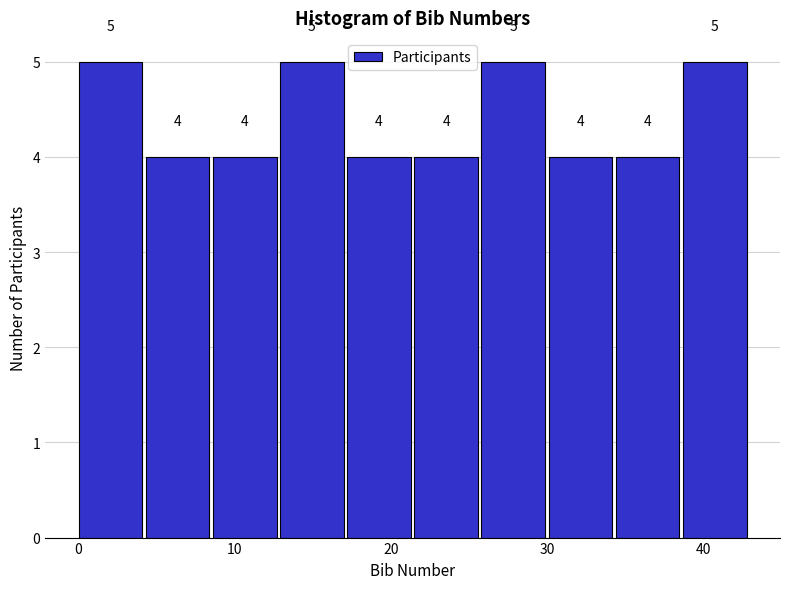

Reading left to right, transcribe this chart: for each bar, give the range it covers on the x-axis and its height. The bar edges are not printed on the chart, so give them approximately, as read against the axis.

0.0 to 4.3: 5
4.3 to 8.6: 4
8.6 to 12.9: 4
12.9 to 17.2: 5
17.2 to 21.5: 4
21.5 to 25.8: 4
25.8 to 30.1: 5
30.1 to 34.4: 4
34.4 to 38.7: 4
38.7 to 43.0: 5